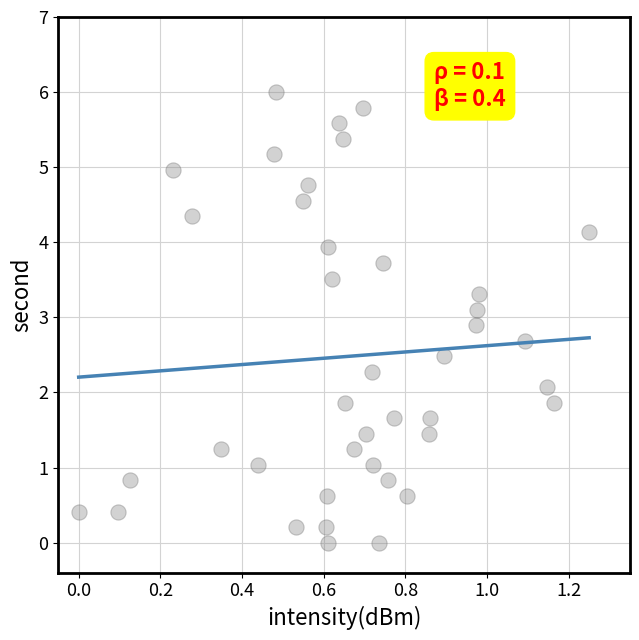

What is the range of Y values (max minus min)?

6.0